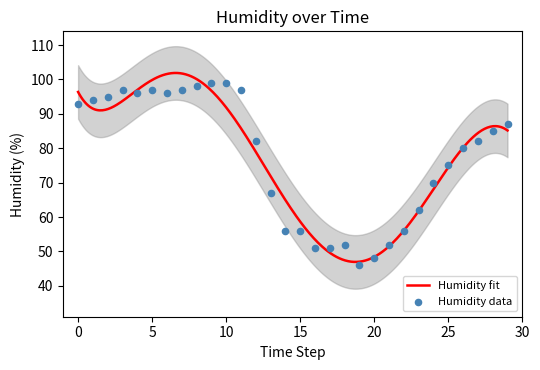

What is the highest value of the Humidity fit series?

101.9